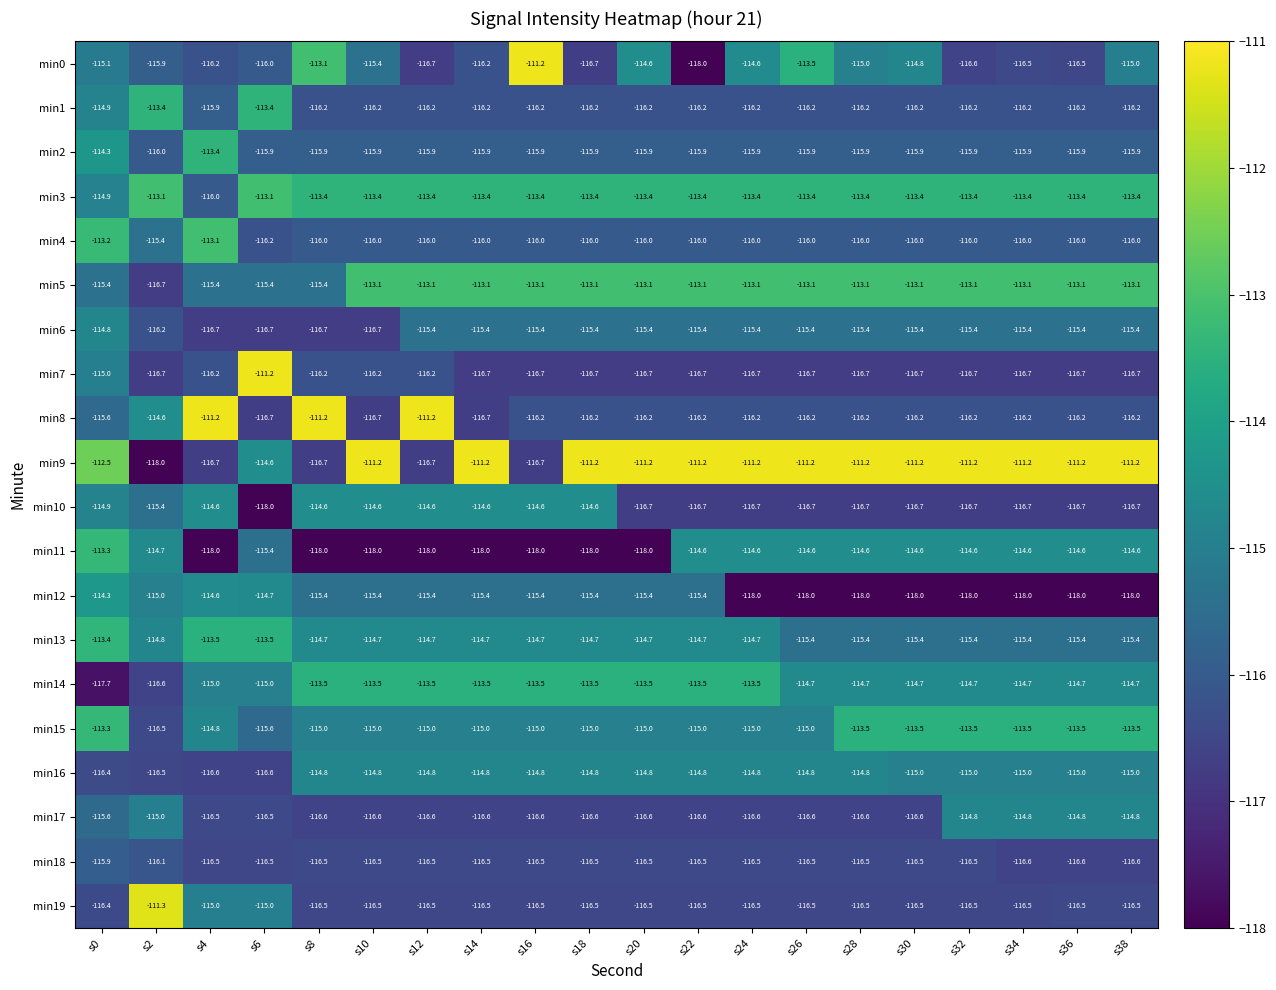

What is the difference between the second highest and second lowest values in the min4 series?

2.8